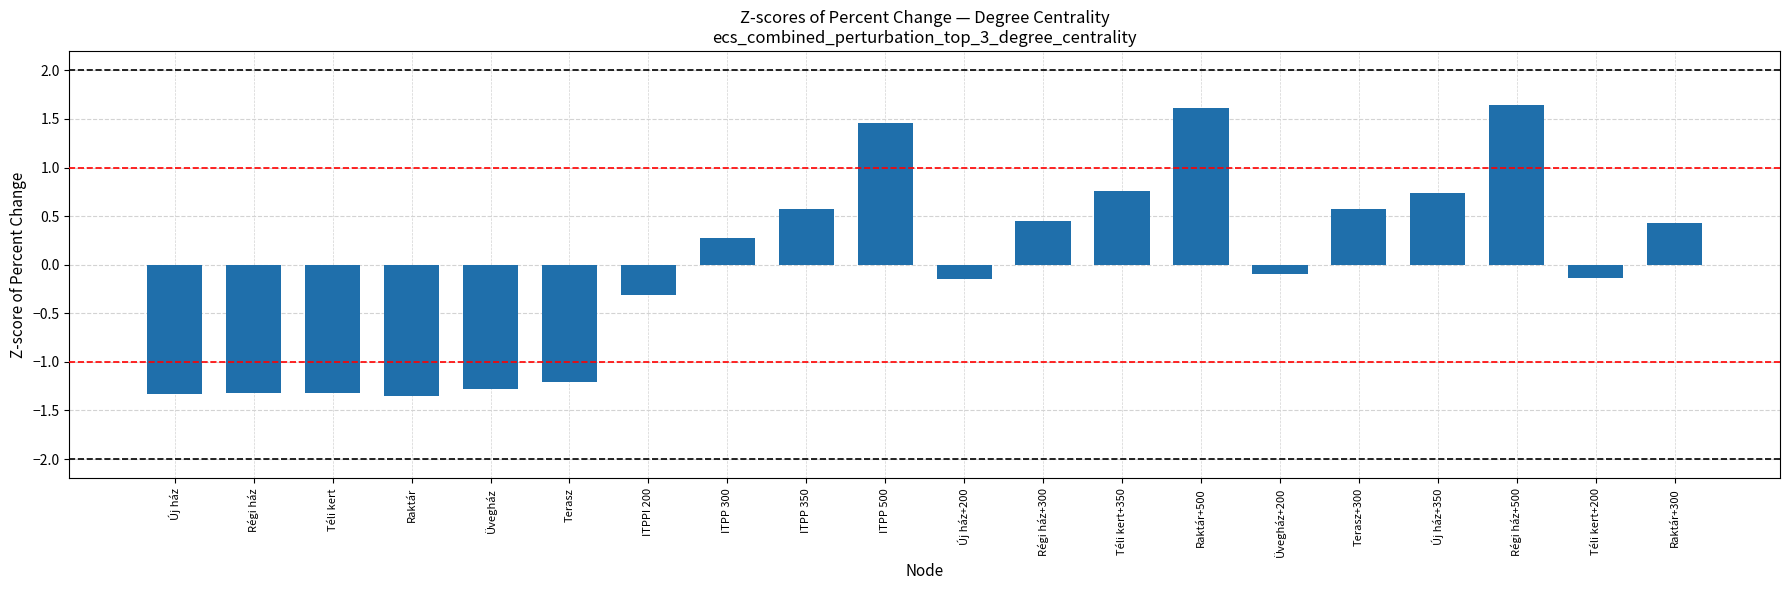

At which label does the data first exceed 0?

ITPP 300